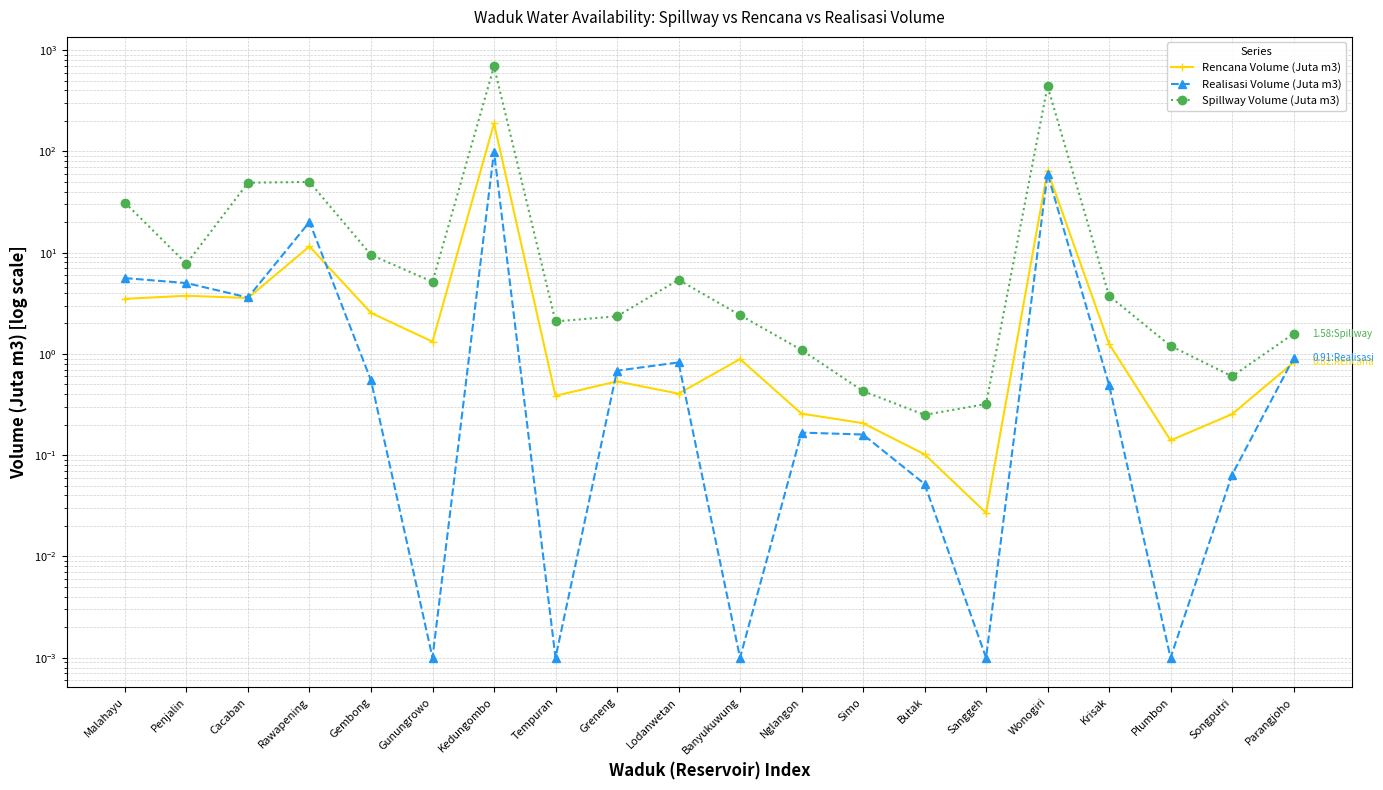

At Sanggeh, list the series in order from smallest to largest.

Realisasi Volume (Juta m3), Rencana Volume (Juta m3), Spillway Volume (Juta m3)